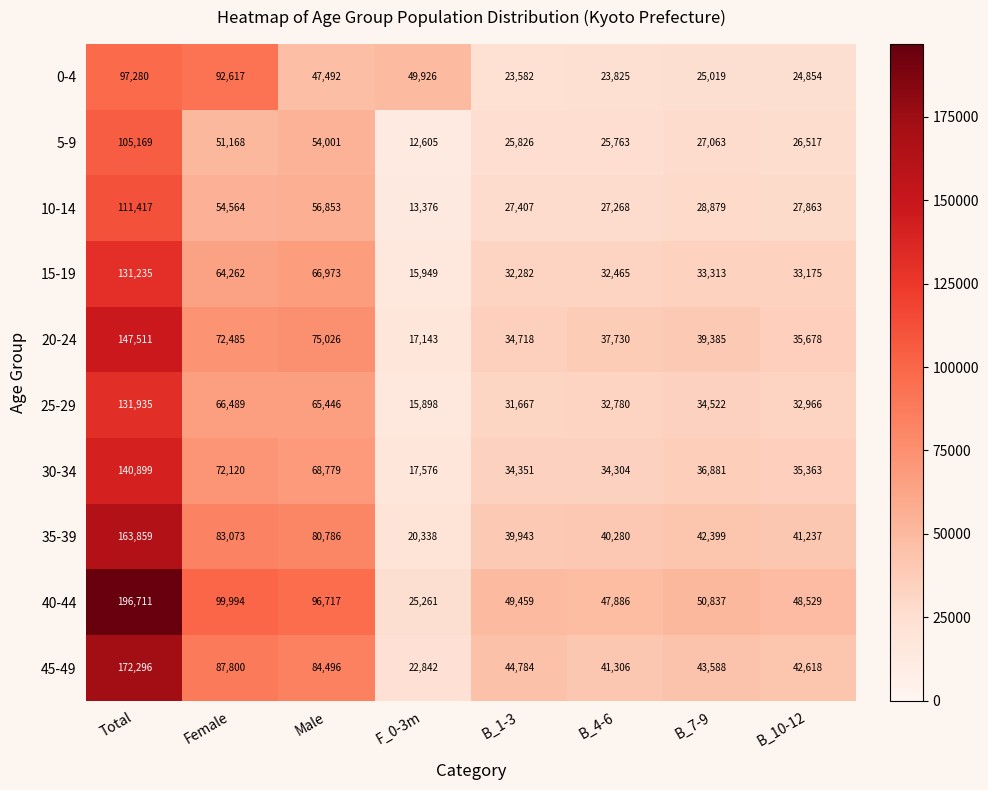

At which label is 0-4 closest to 60431?

F_0-3m